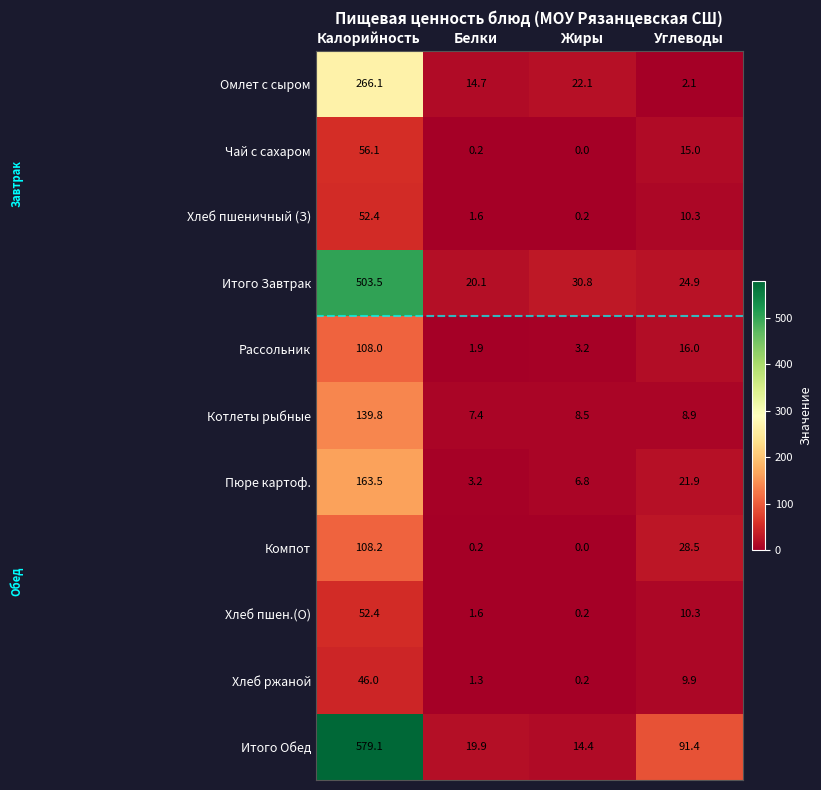

The Итого Завтрак series shows 24.9 at Углеводы. True or false?

True